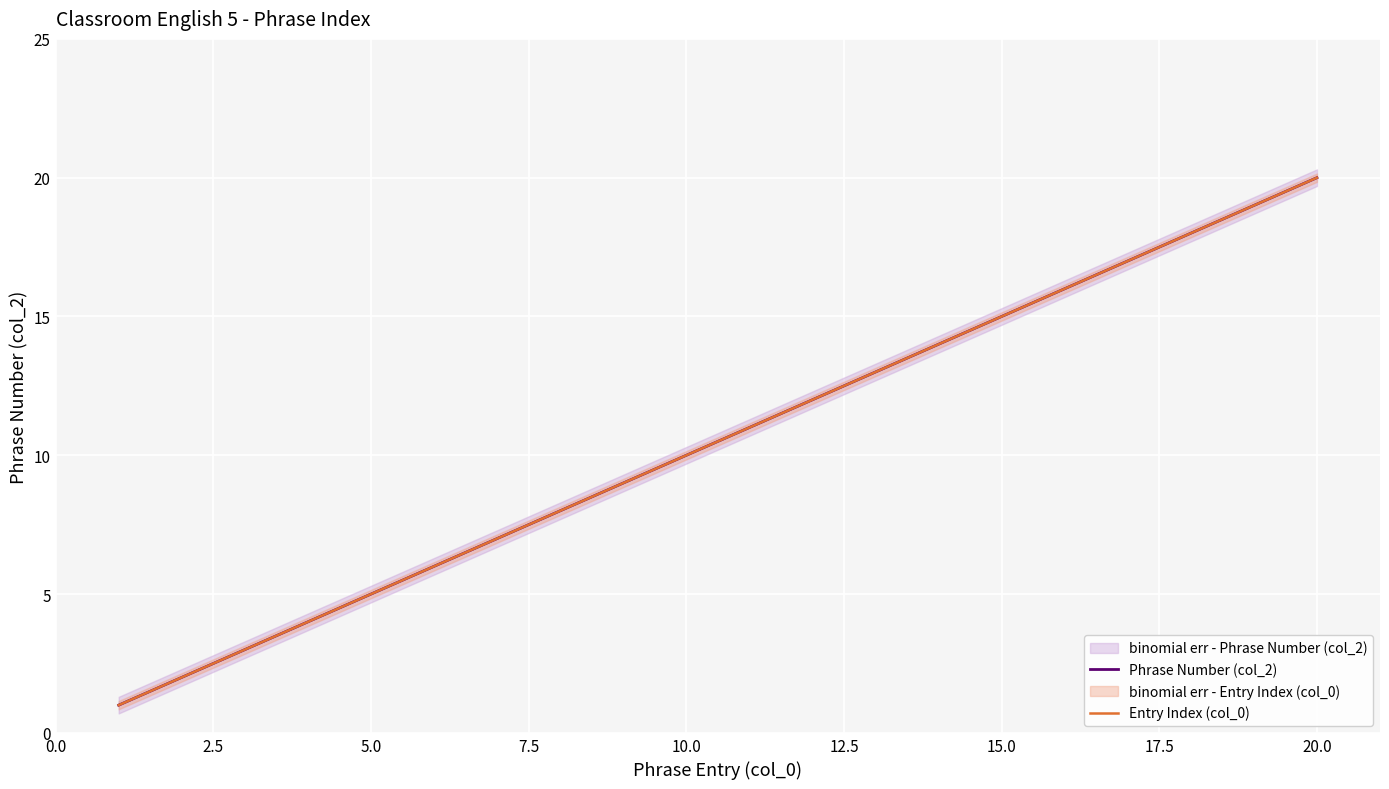

Rank the series by their maximum value, from lowest to highest.

Phrase Number (col_2), Entry Index (col_0)